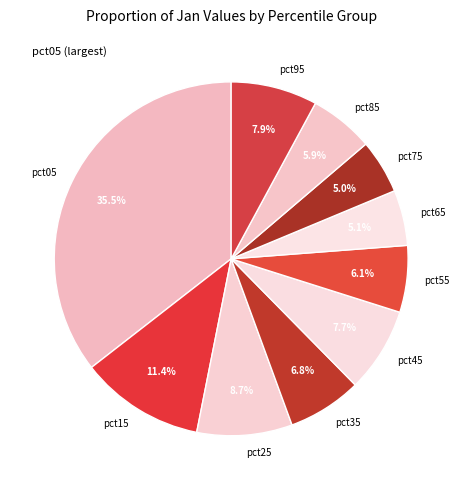

What is the largest slice in the pie chart?

pct05